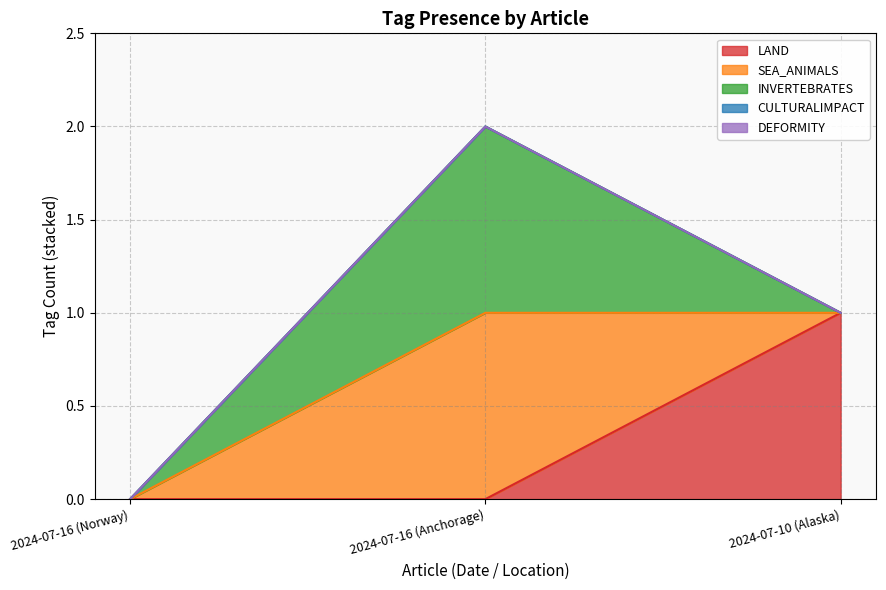

Where is INVERTEBRATES nearest to the value 0?

2024-07-16 (Norway)